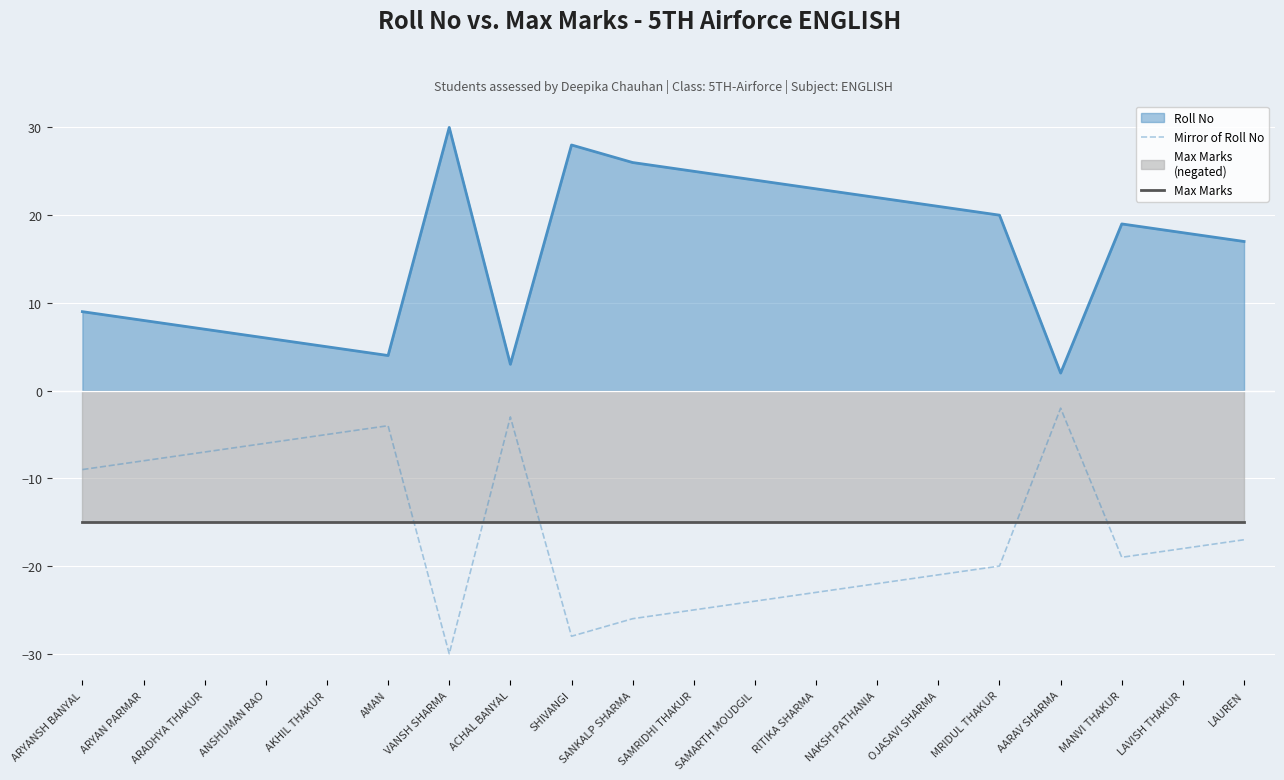

Is it true that Max Marks equals -25 at ARYANSH BANYAL?

False